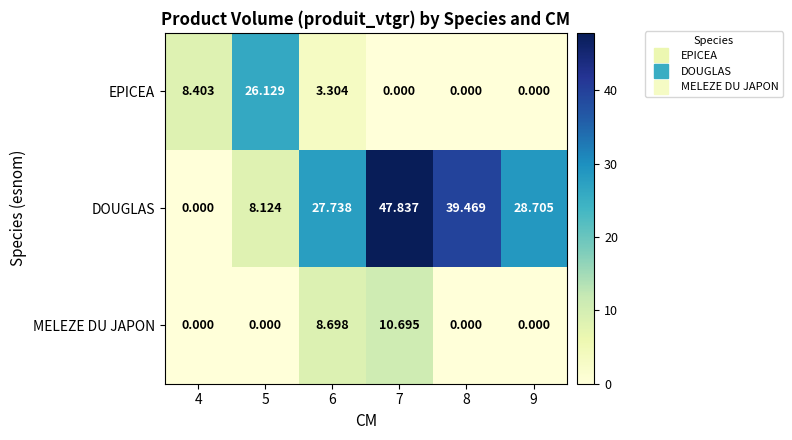

Which series changed the most between 4 and 6?

DOUGLAS